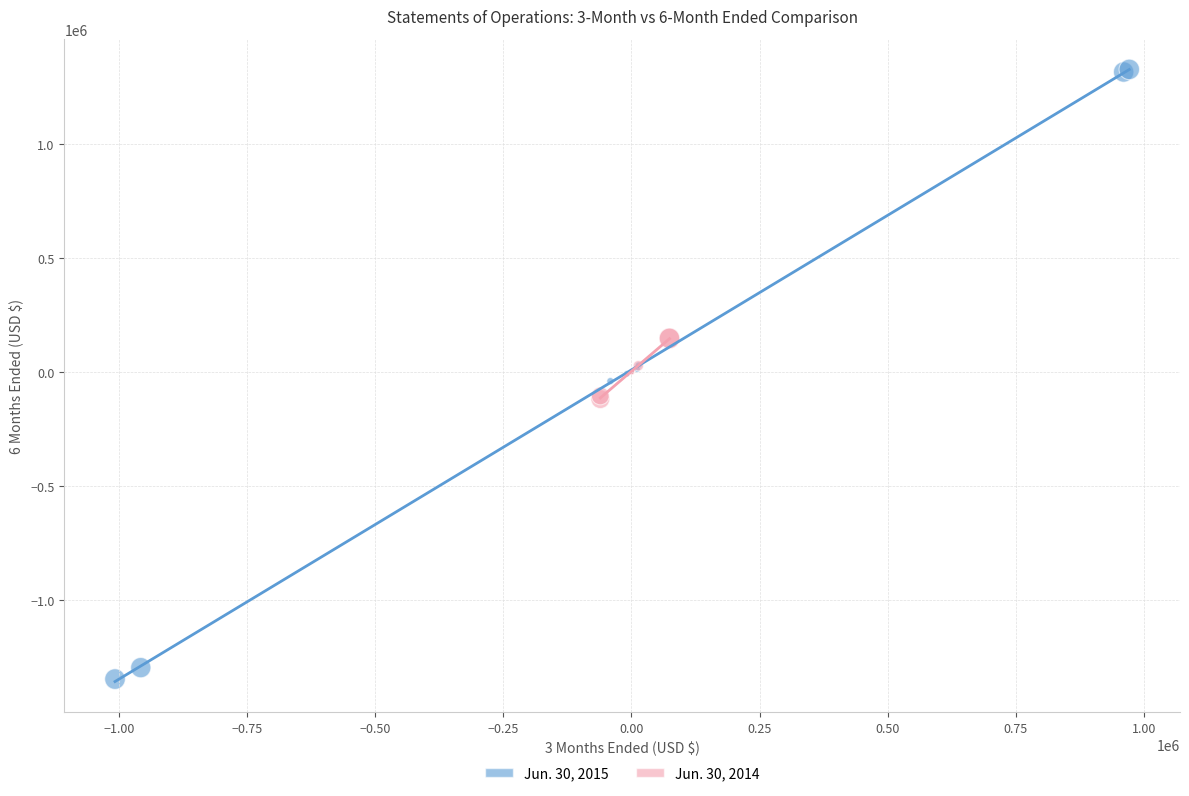

Which series has the largest Y range (max minus min)?

Jun. 30, 2015